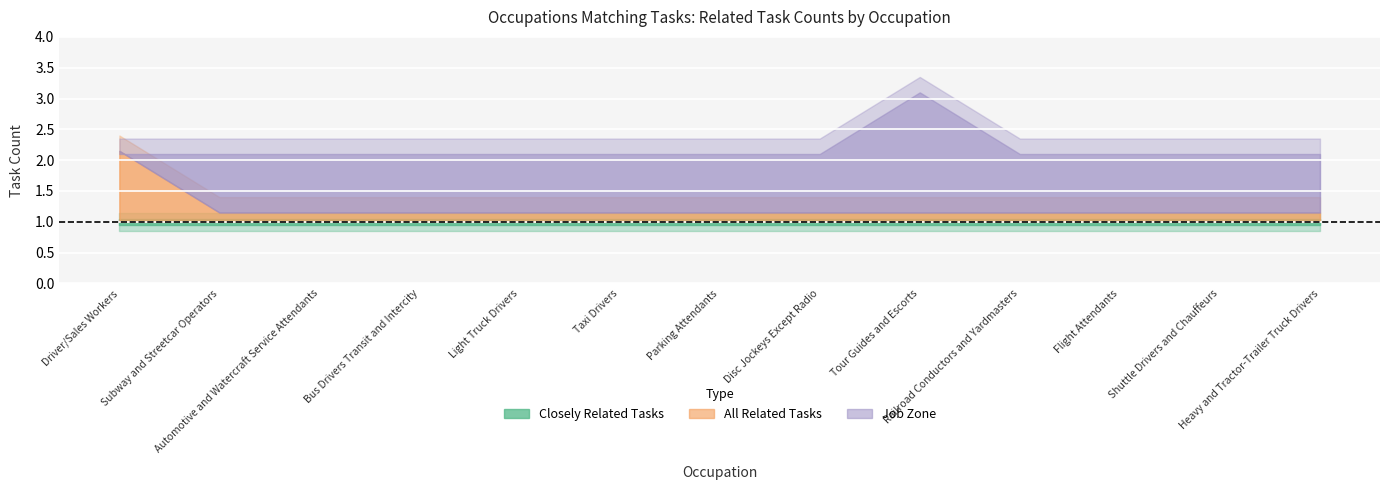

What position from the right is Taxi Drivers?

8